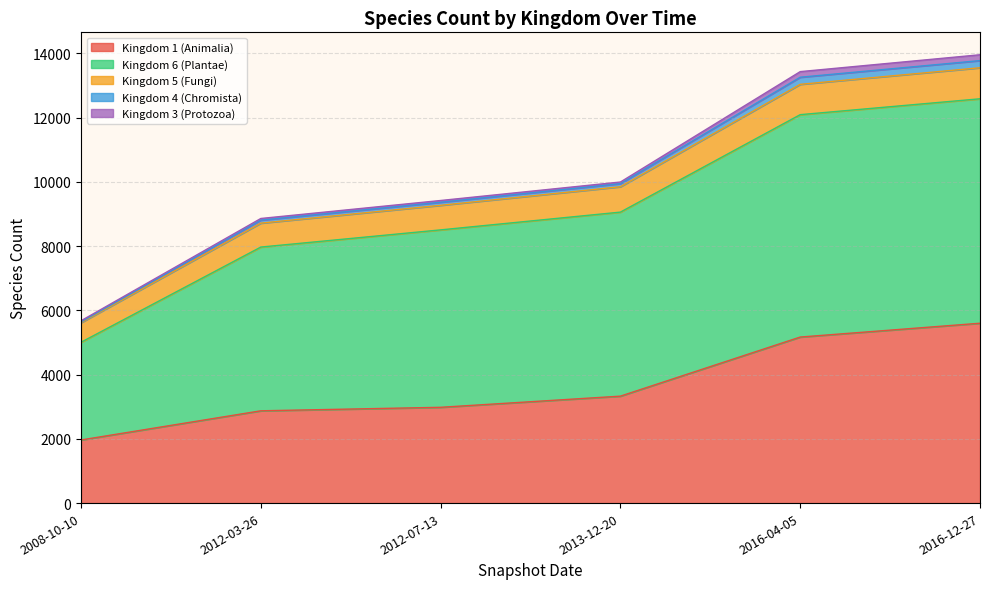

At which label does Kingdom 1 (Animalia) reach its peak?

2016-12-27